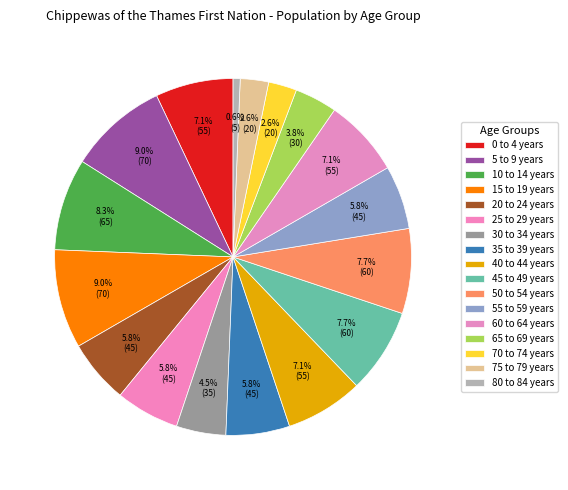

Between 25 to 29 years and 55 to 59 years, which is larger?

25 to 29 years